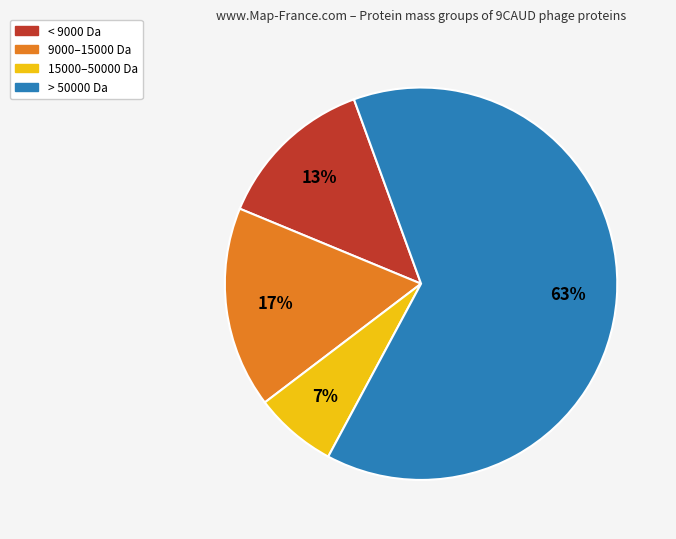

Which has a higher value, 9000–15000 Da or < 9000 Da?

9000–15000 Da